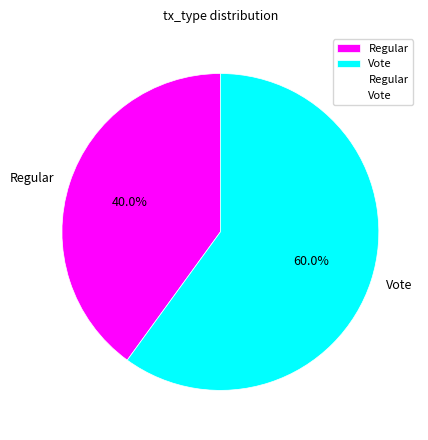

What portion of the pie excludes Regular?

60.0%